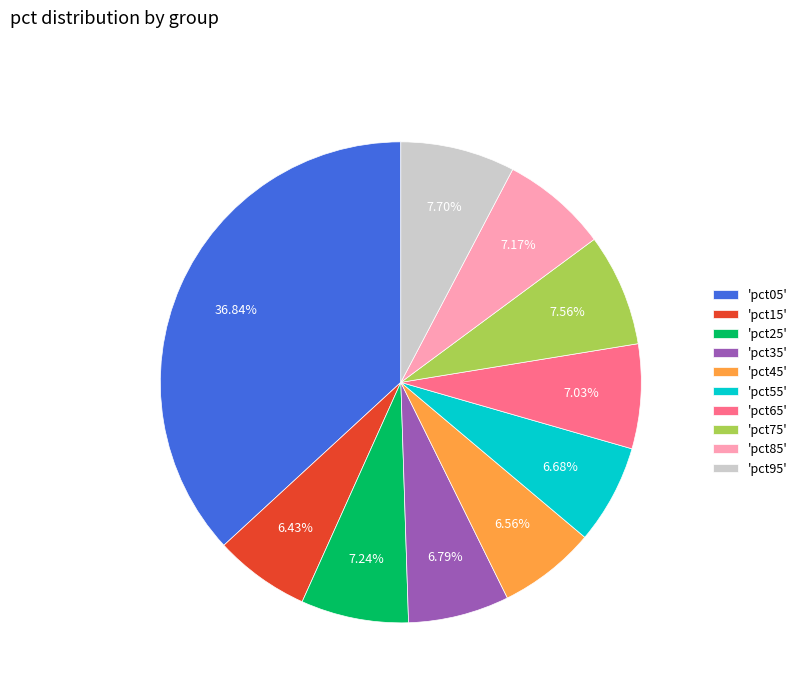

Combined, do 'pct95' and 'pct75' account for over 50%?

No